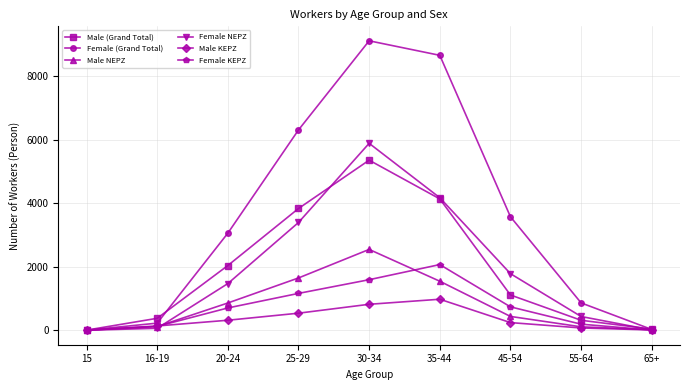

What are all the series names shown in the legend?

Male (Grand Total), Female (Grand Total), Male NEPZ, Female NEPZ, Male KEPZ, Female KEPZ